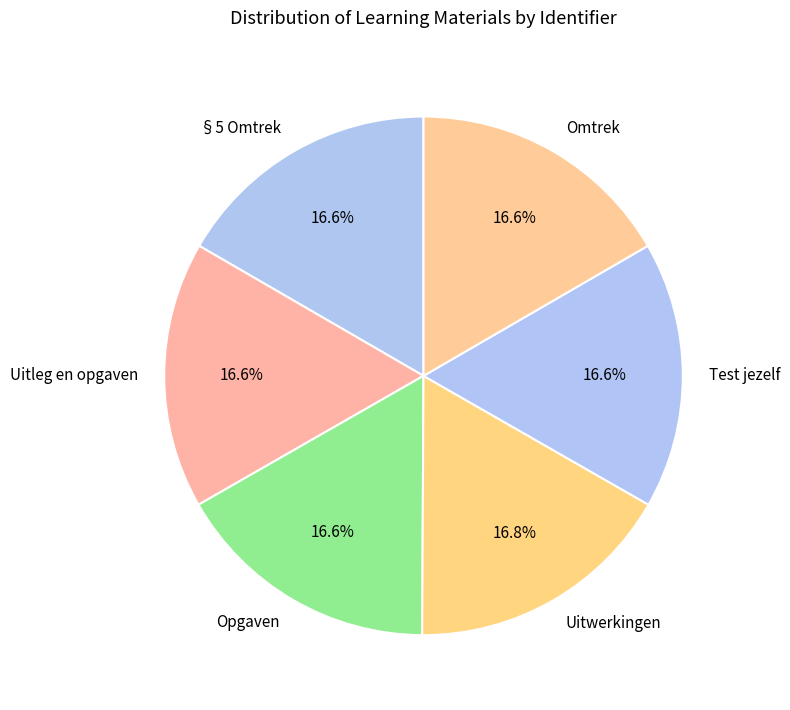

To the nearest percent, what portion does §5 Omtrek represent?

17%